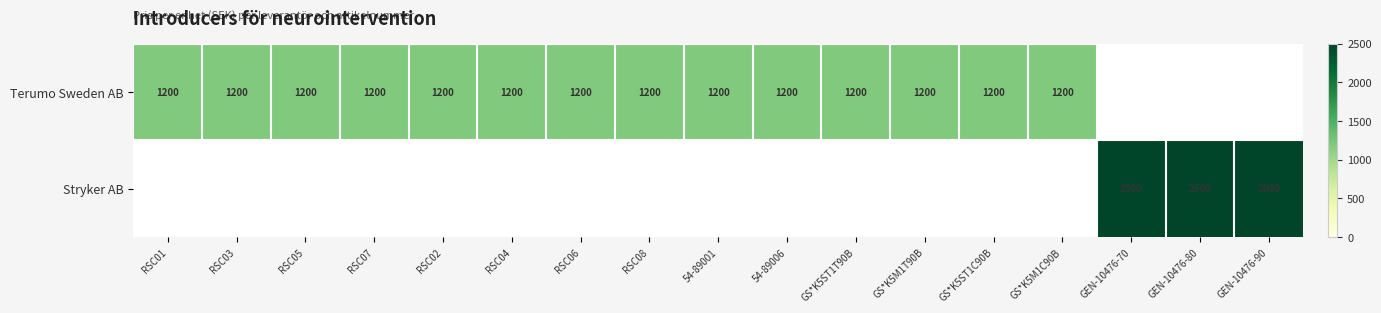

Is the value of Stryker AB at GEN-10476-80 greater than the value of Terumo Sweden AB at GS*K5ST1T90B?

Yes